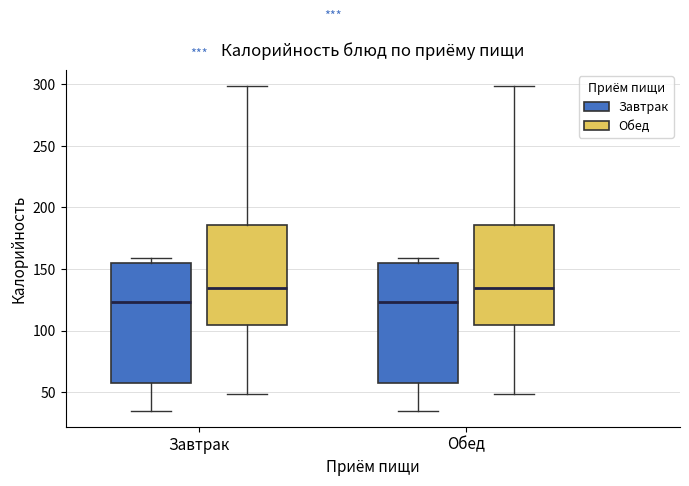

Where does the upper whisker of the box for Обед (Обед) end on the y-axis? The values are not printed on the chart, so give them approximately, as read against the axis.

300